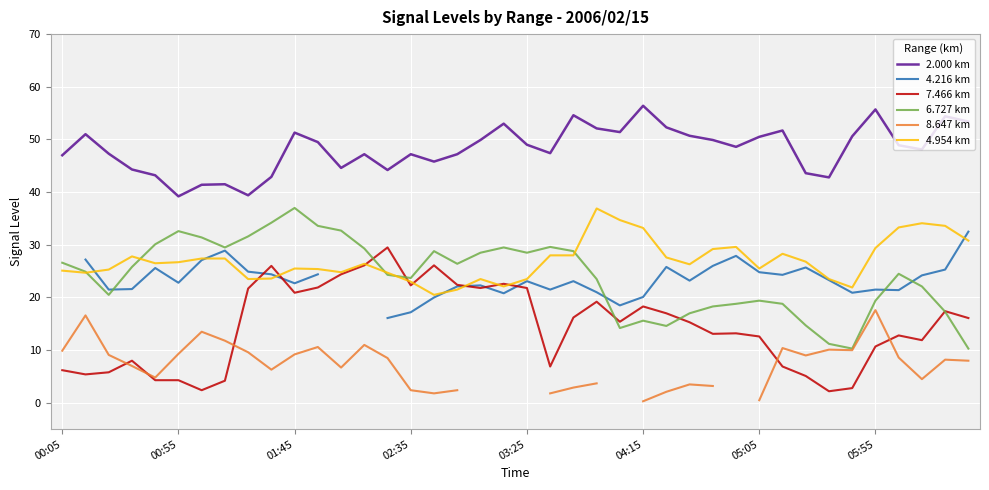

Is it true that 7.466 km equals 19.8 at 05:05?

False